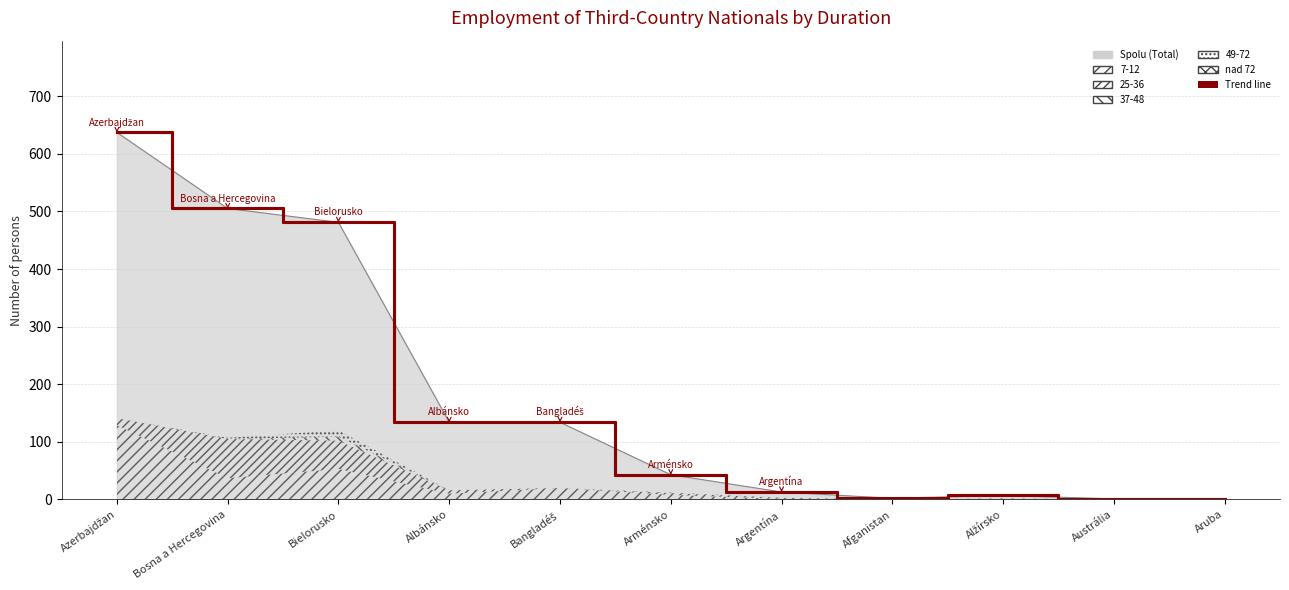

What is the value of the 25-36 point at the 7th from the left?

2